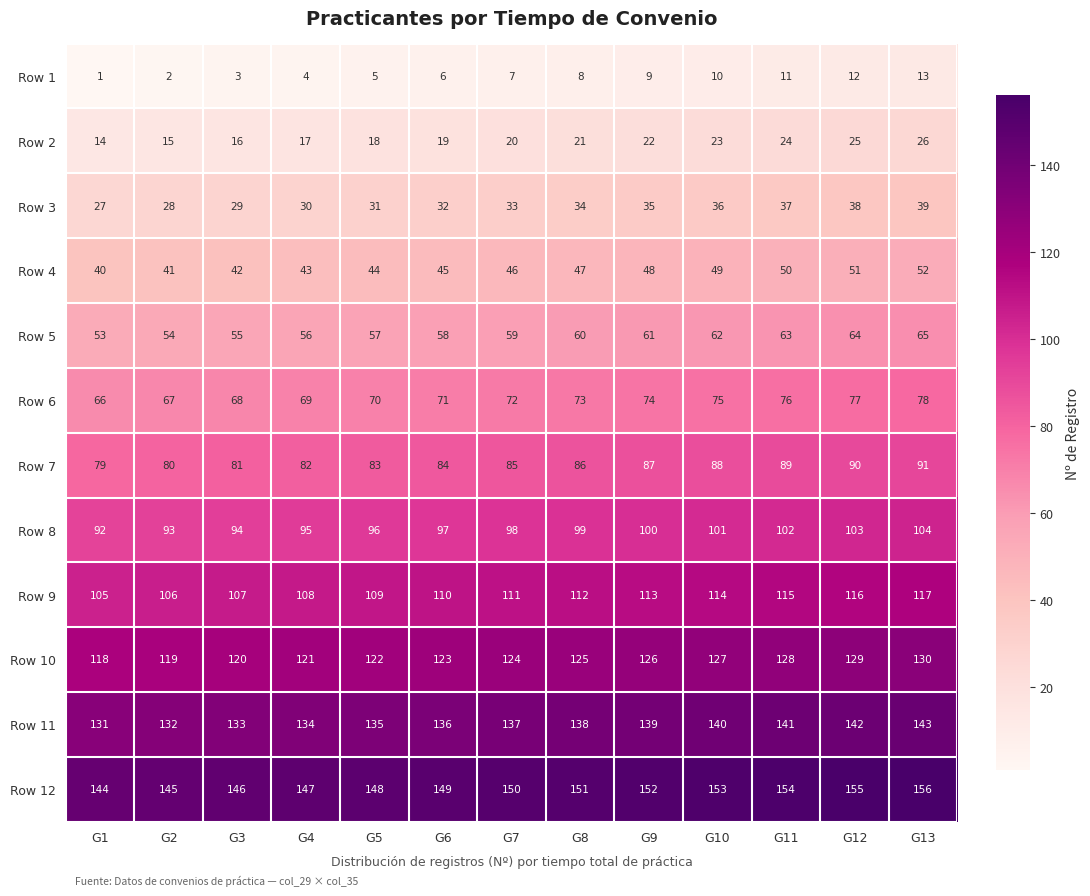

What is the spread (max minus min) of values at G3?

143